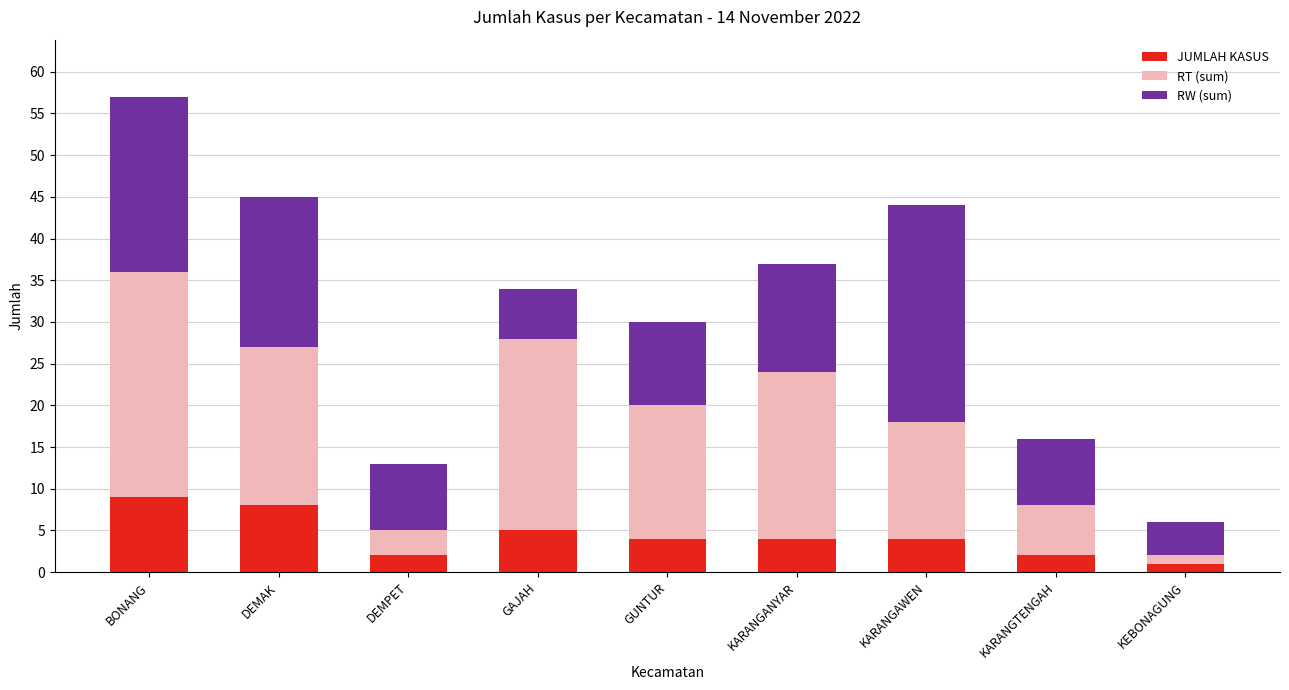

What is the maximum value for JUMLAH KASUS?

9